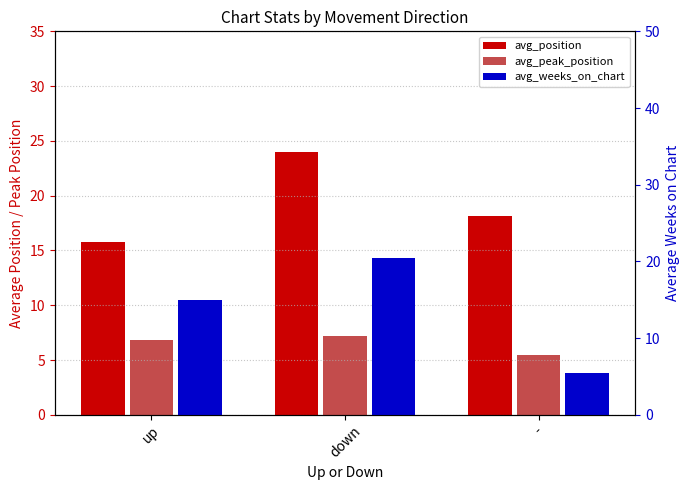

Read the avg_peak_position value at down.

7.2